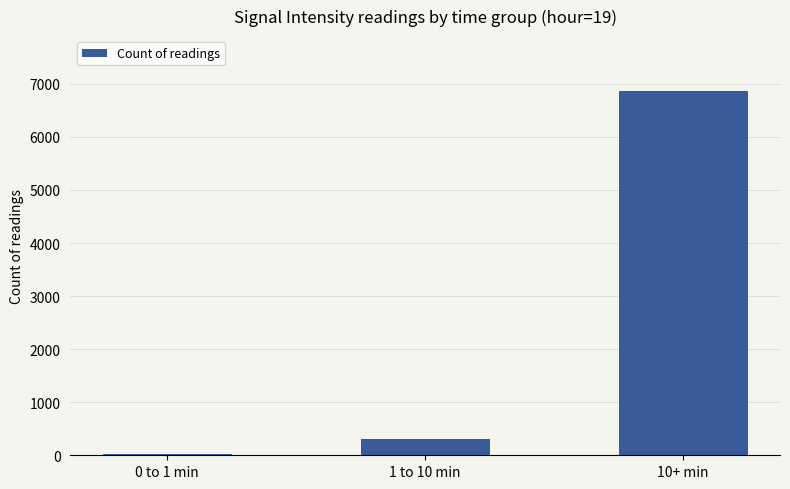

What position from the right is 10+ min?

1